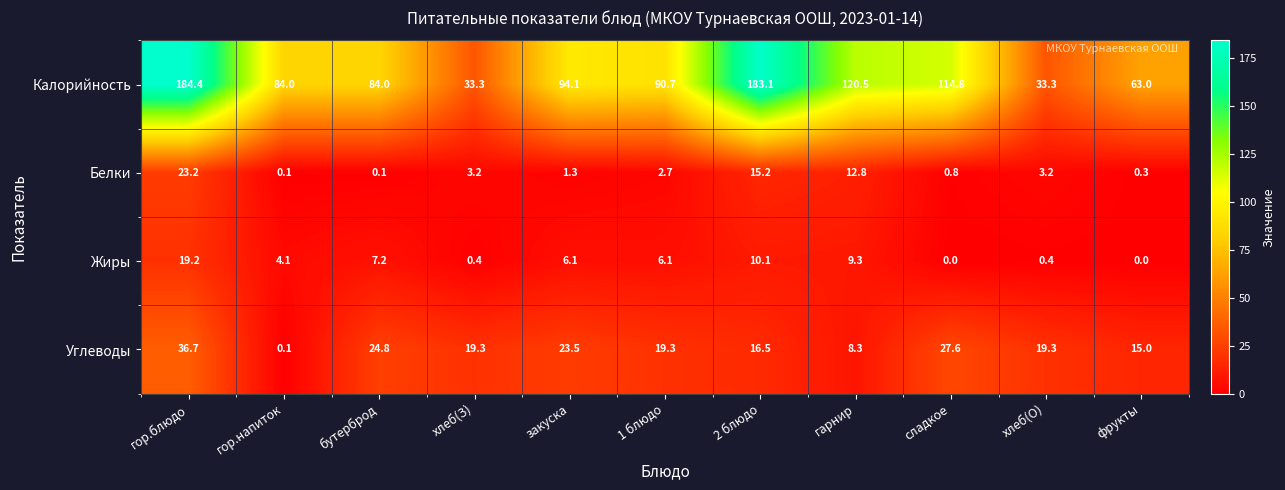

What is the difference between the Калорийность values at бутерброд and фрукты?

21.0